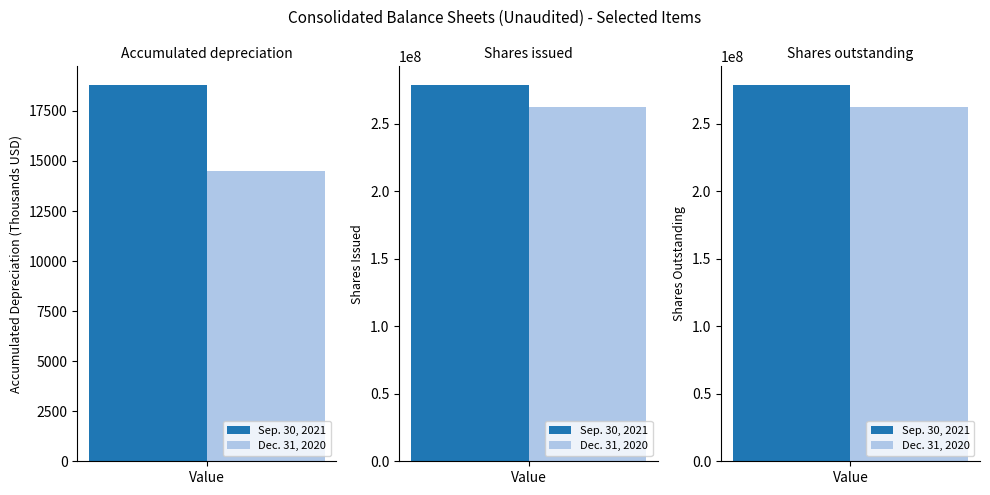

At which category is the sum across all series the highest?

Shares issued